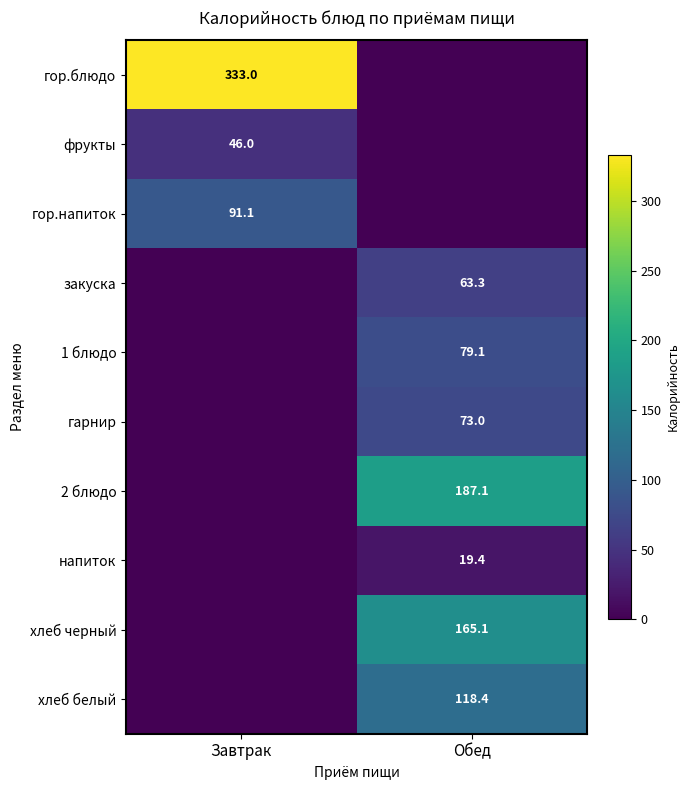

The хлеб черный series shows 165.1 at Обед. True or false?

True